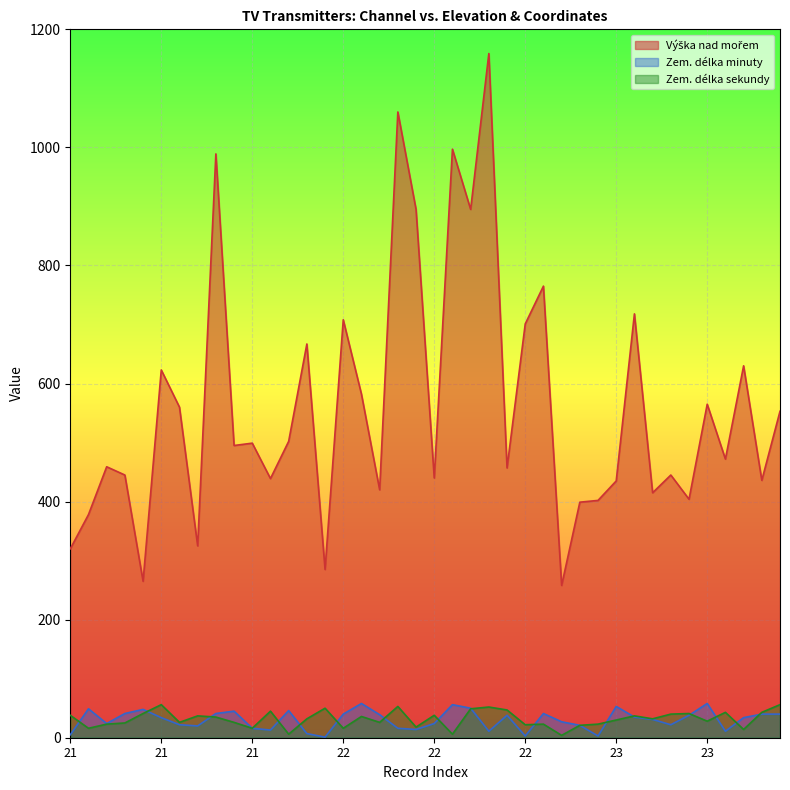

What is the difference between the Zem. délka minuty values at 22 and 23?

55